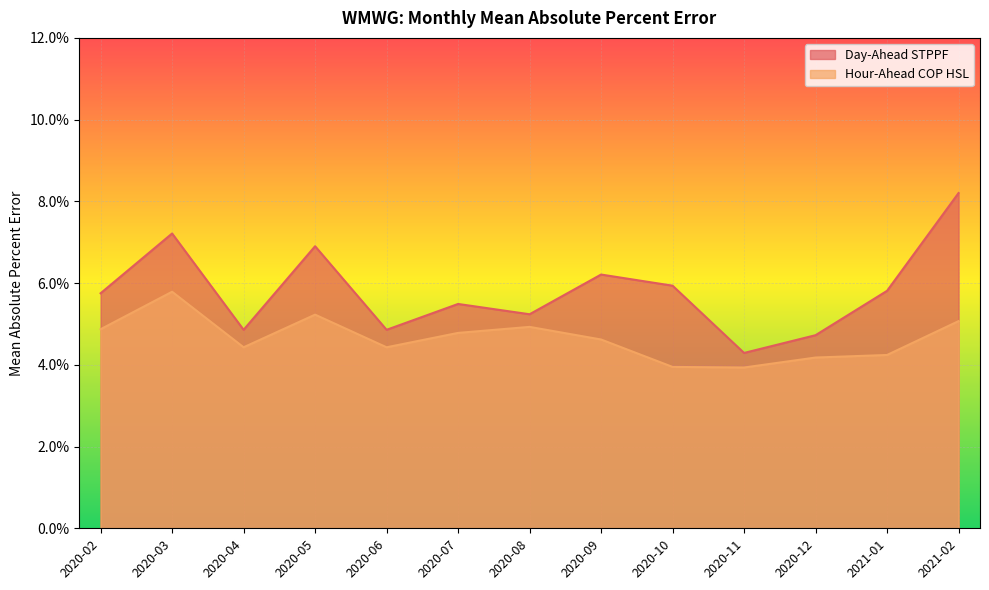

Rank the series at 2020-11 from lowest to highest value.

Hour-Ahead COP HSL, Day-Ahead STPPF